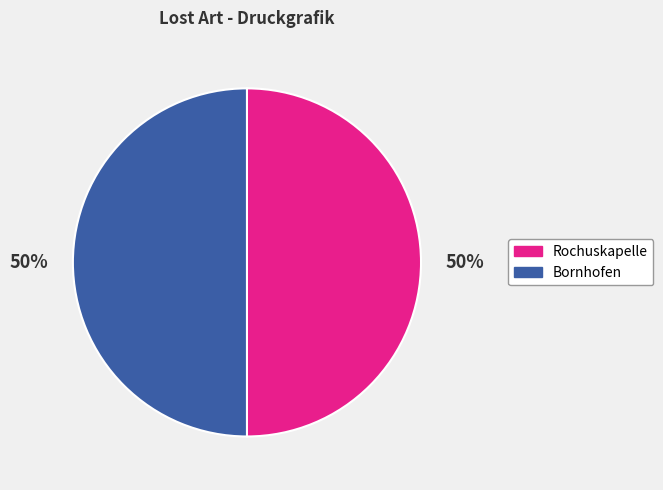

Is the sum of Bornhofen and Rochuskapelle greater than half?

Yes